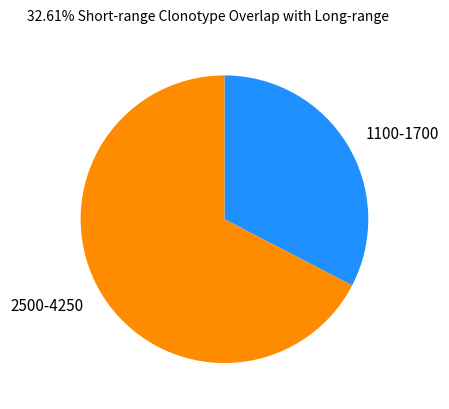

Count the number of slices in the pie.

2